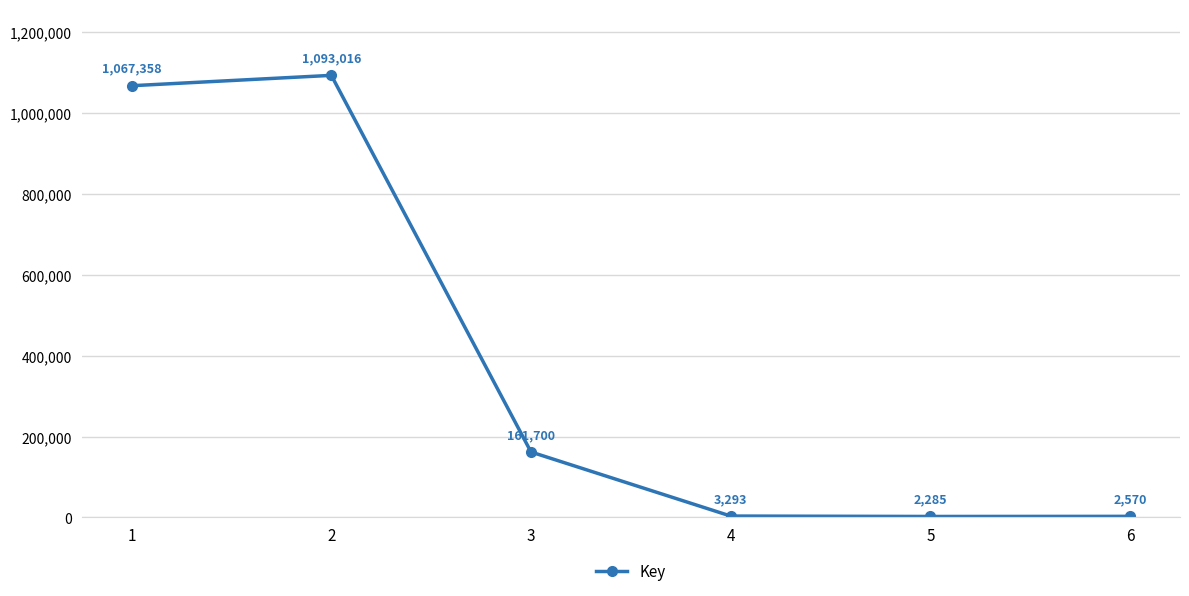

True or false: the data shows 610910 at 1.

False